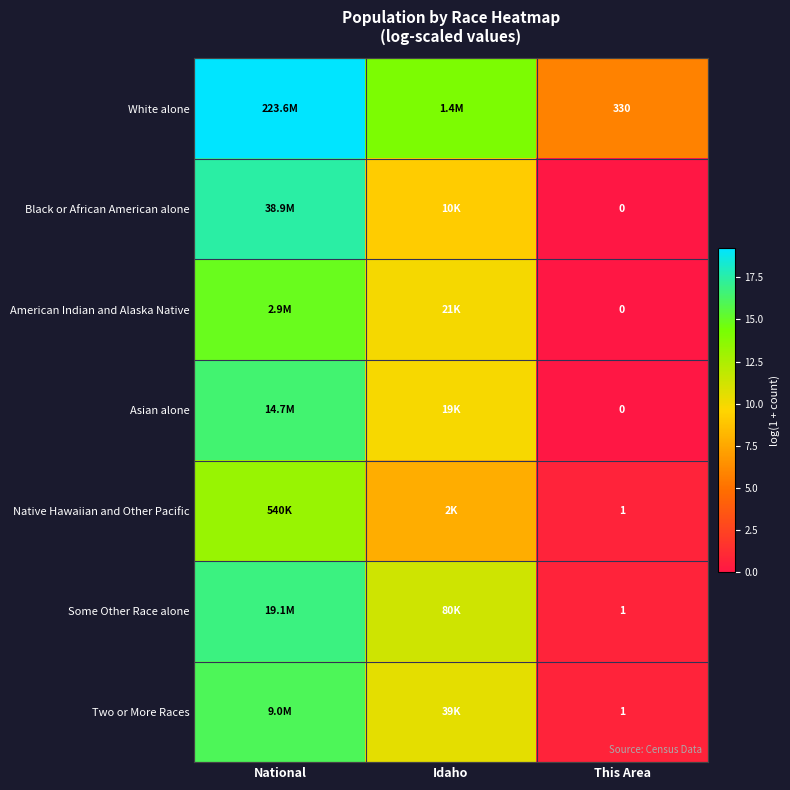

Is the value of White alone at This Area greater than the value of Two or More Races at This Area?

Yes